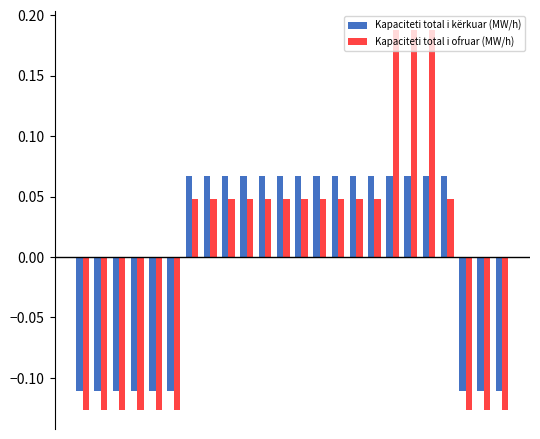

Which series has the largest range (max minus min)?

Kapaciteti total i ofruar (MW/h)